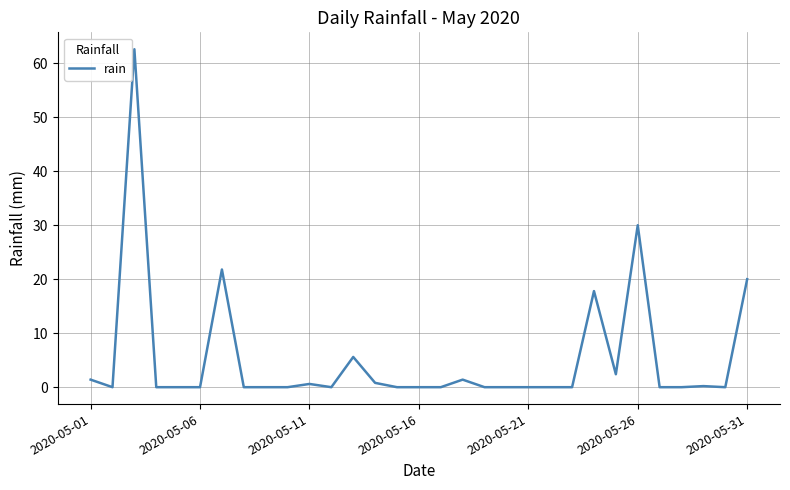

Where is the data nearest to the value 31?

2020-05-26